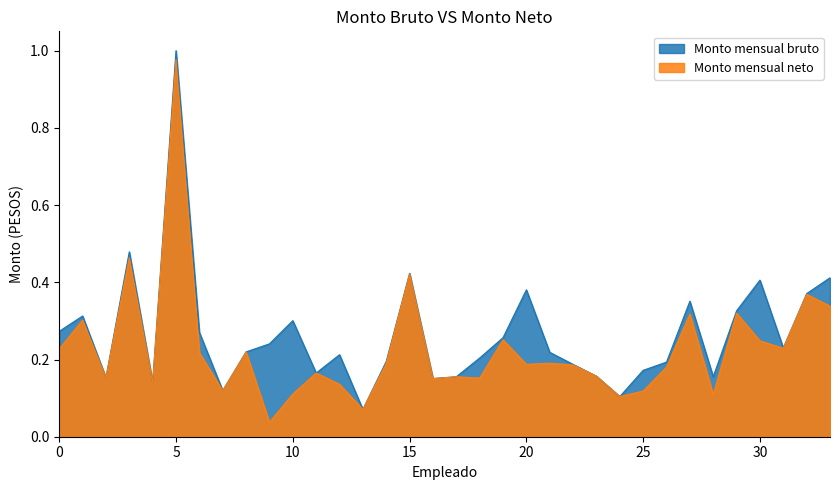

At which category is the sum across all series the highest?

5